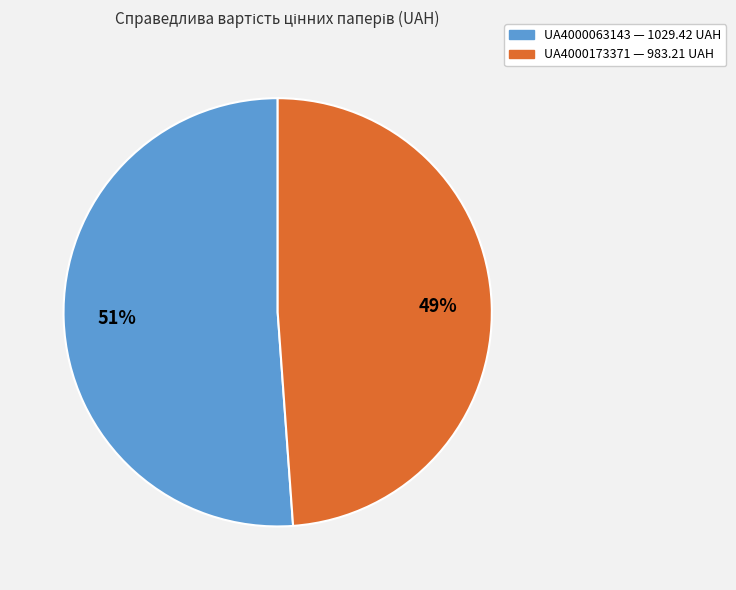

How many slices are in this pie chart?

2